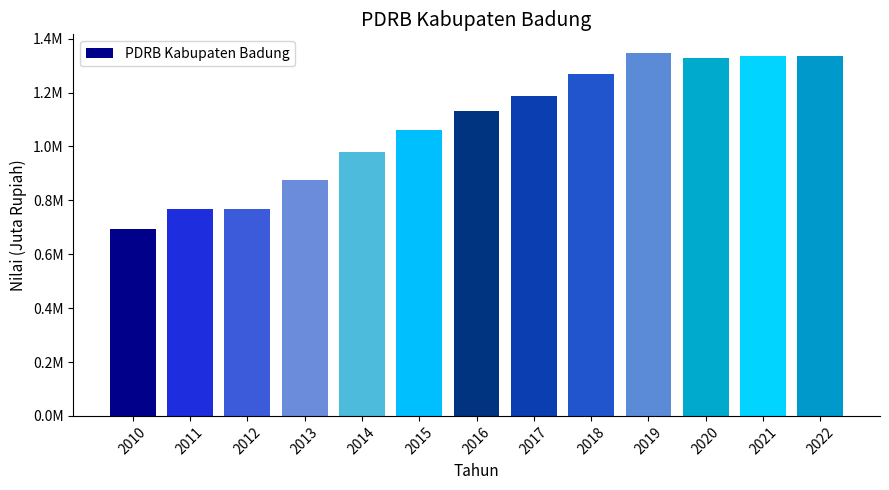

Rank the categories by value from highest to lowest.

2019, 2022, 2021, 2020, 2018, 2017, 2016, 2015, 2014, 2013, 2012, 2011, 2010